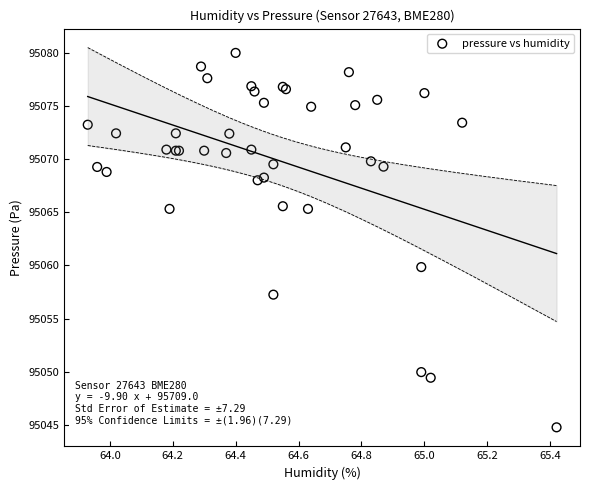

What Y value in the scatter plot is closest to 95062?

95059.8